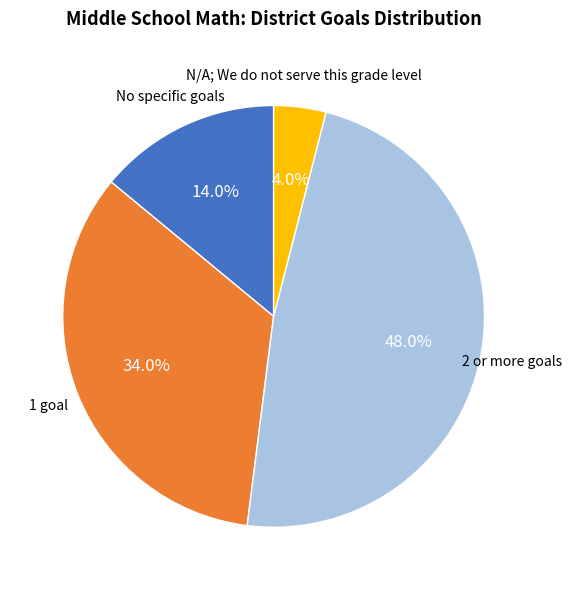

Is there any slice that represents more than half of the pie?

No